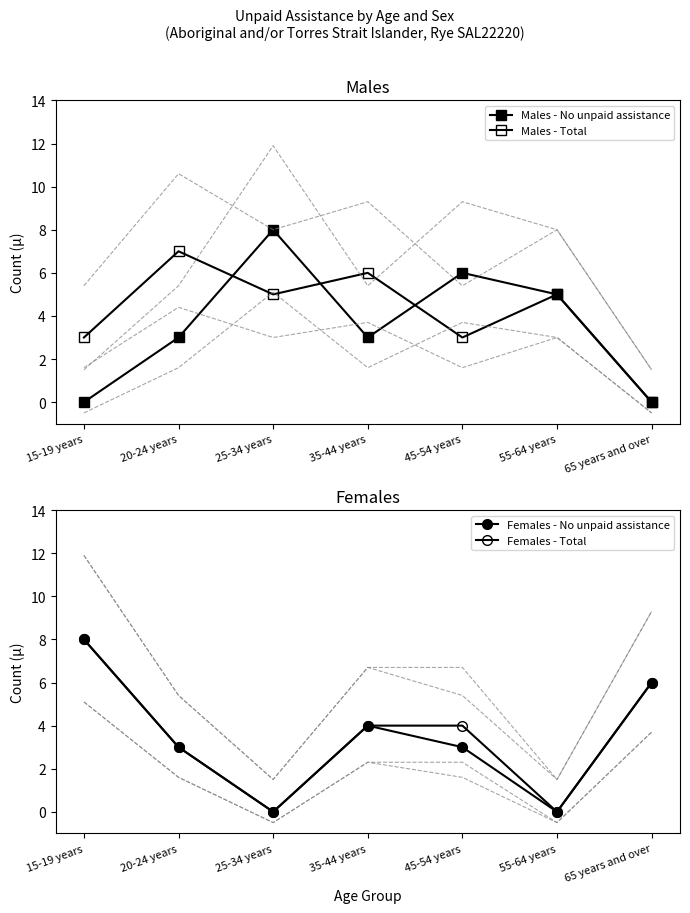

Which series has the widest spread of values?

Males - No unpaid assistance